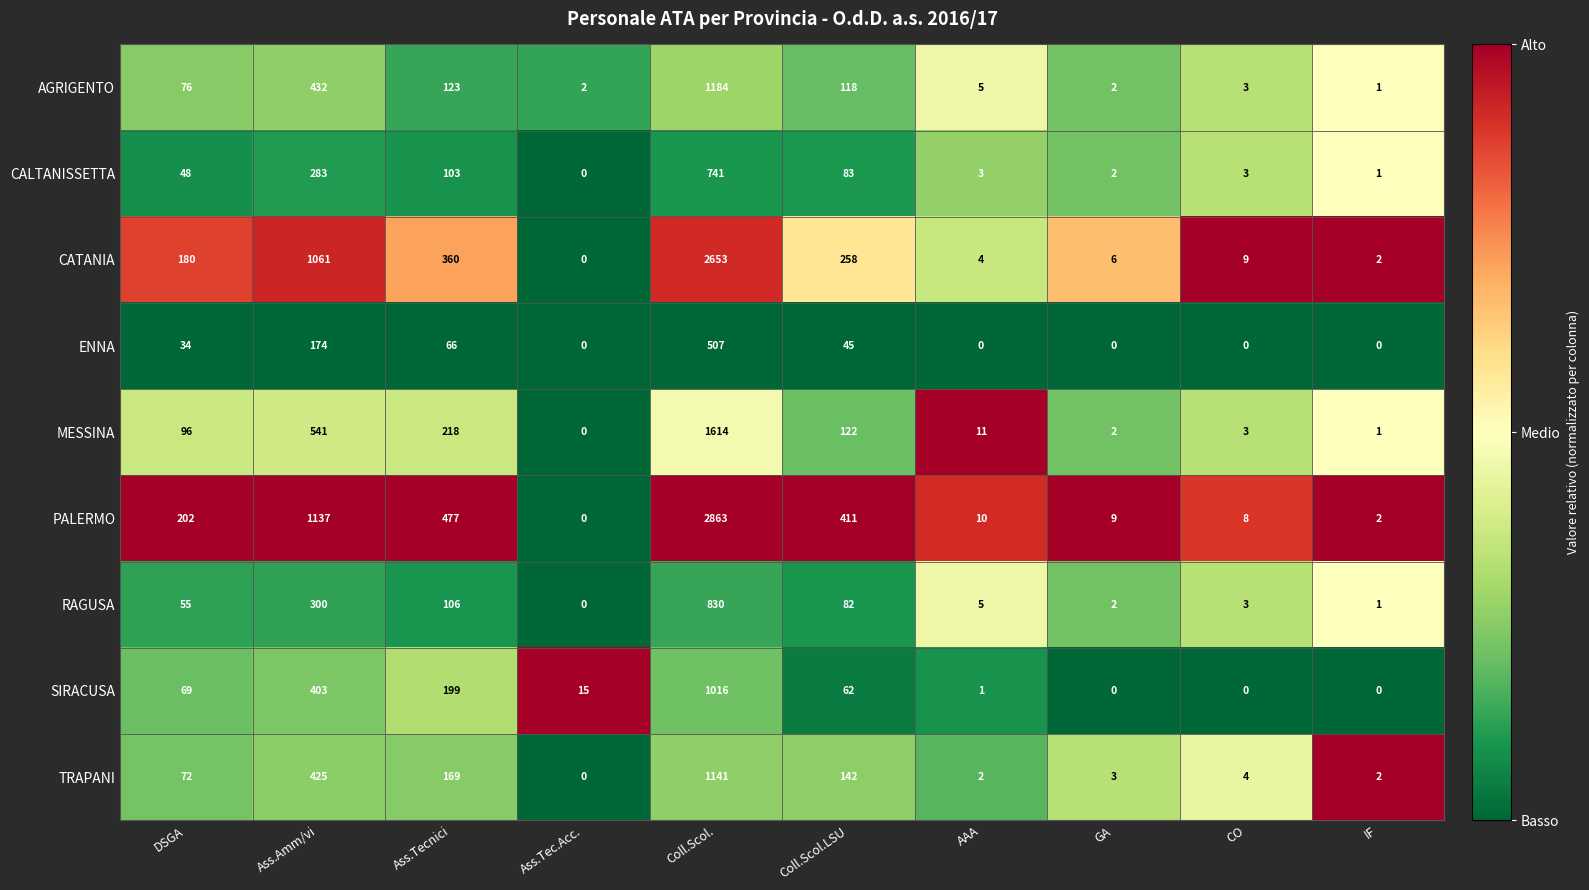

What is the difference between the highest and lowest values at GA?

9